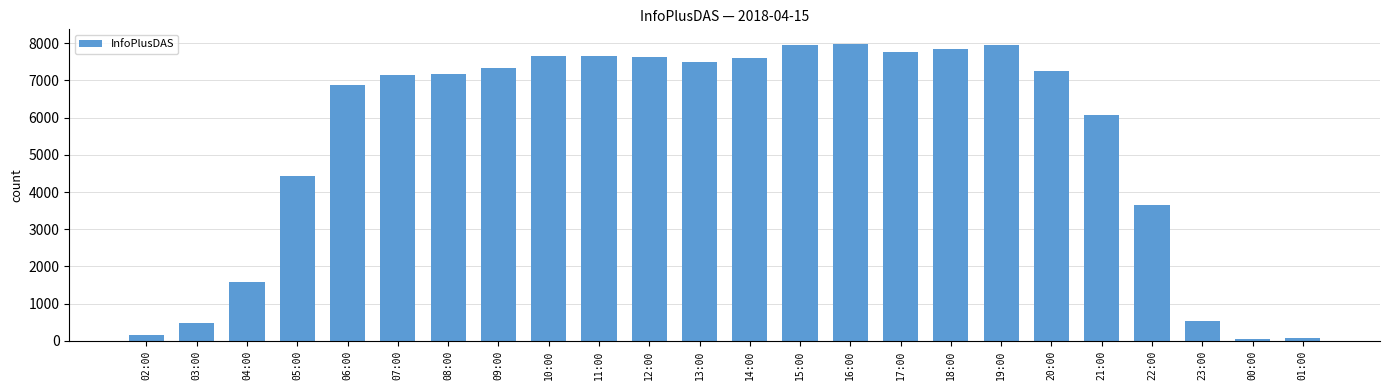

Approximately how many times larger is the value at 17:00 compared to 09:00?

1.1